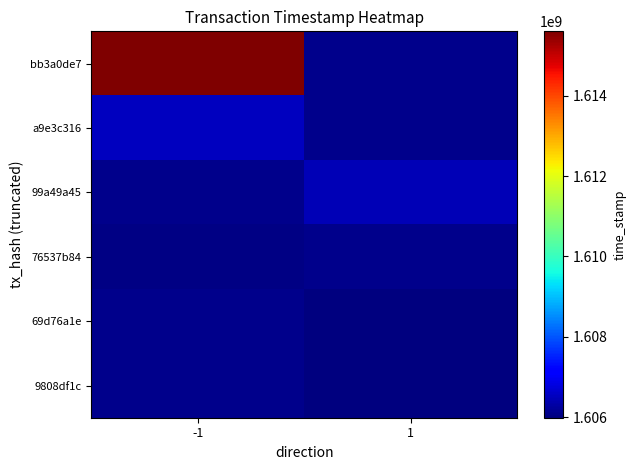

Count the number of data series in this chart.

6